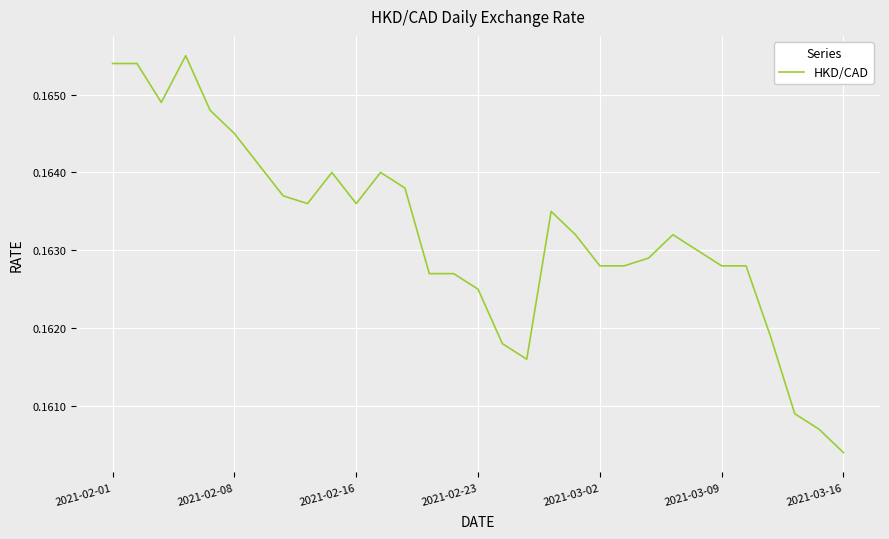

Where is the data nearest to the value 0?

2021-03-16